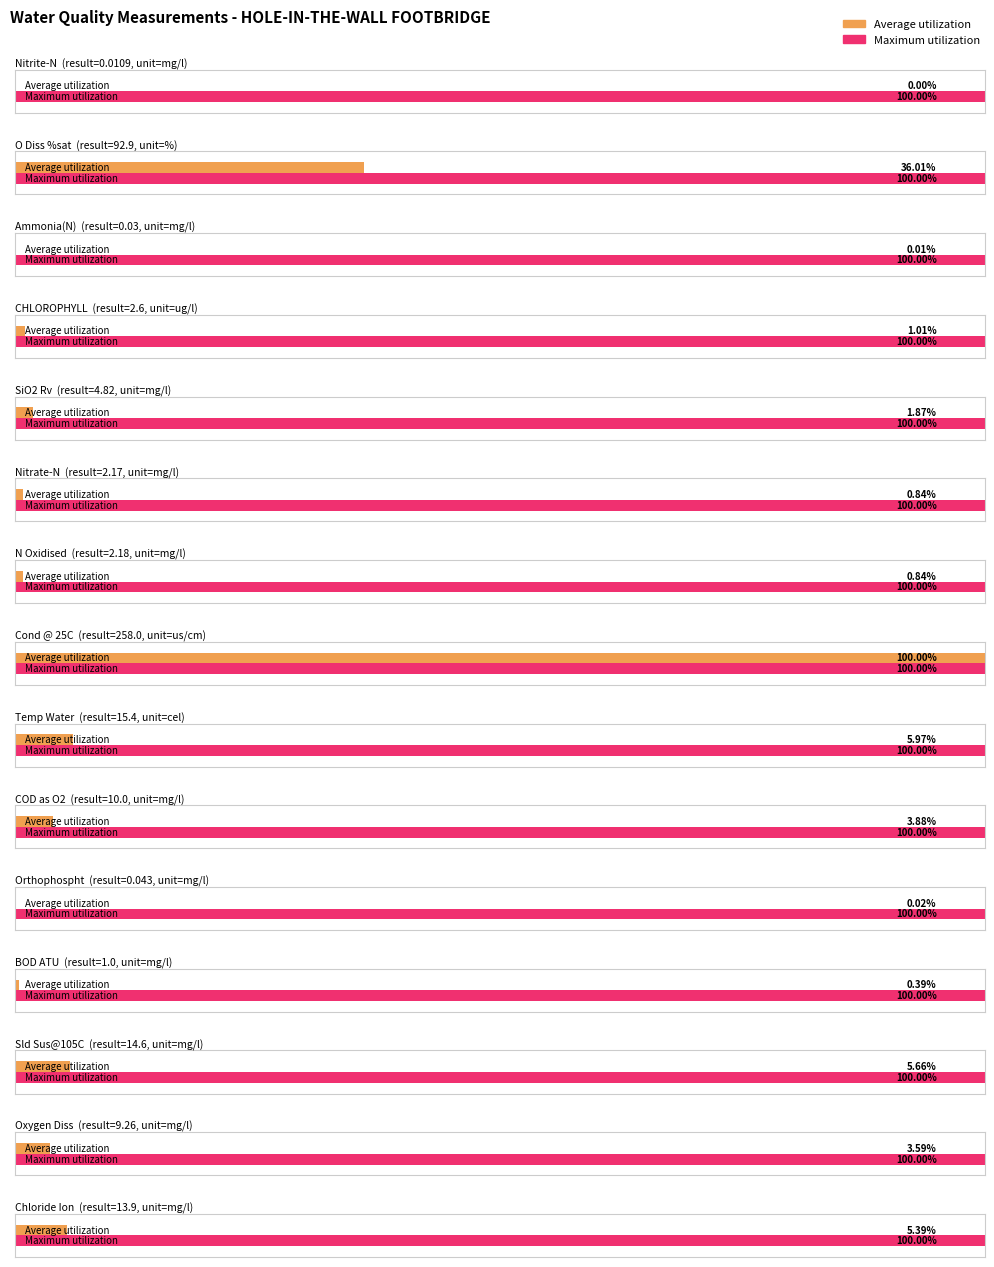

What is the label of the 1st bar from the right?

Chloride Ion